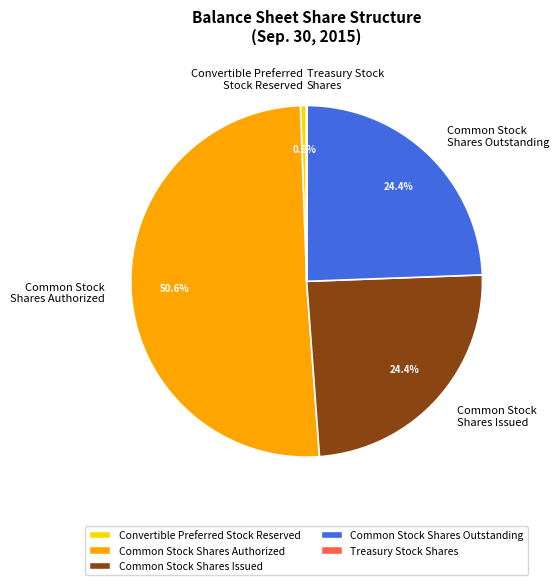

Which slice is the largest?

Common Stock Shares Authorized